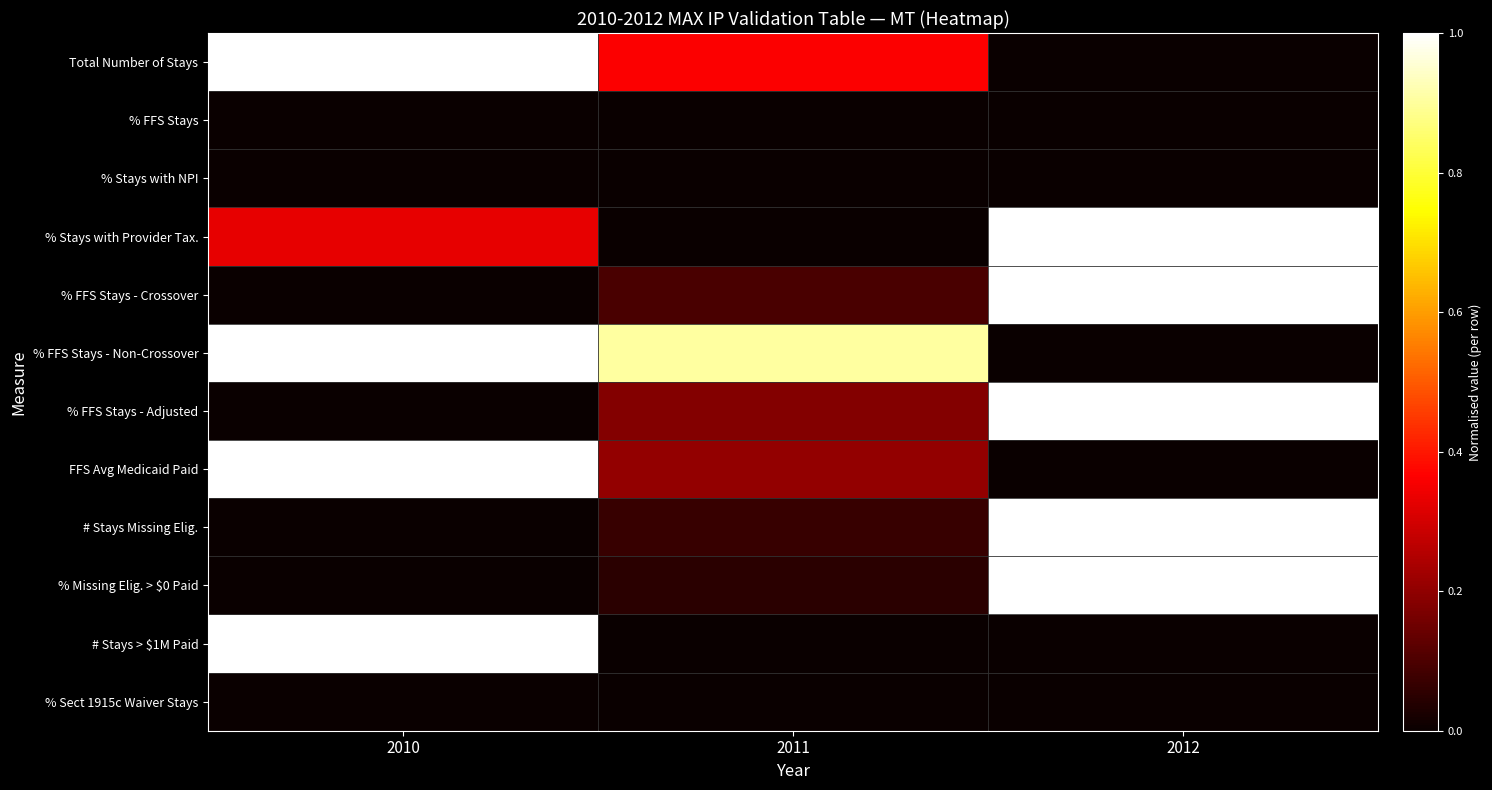

What is the difference between the highest and lowest values at 2010?

1.0